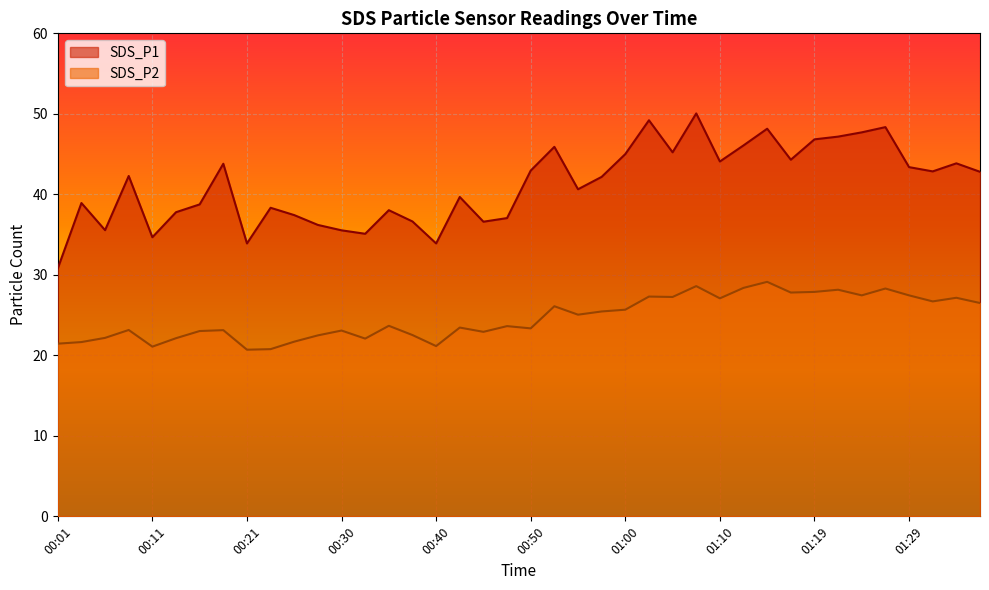

True or false: SDS_P2 and SDS_P1 cross at least once.

False